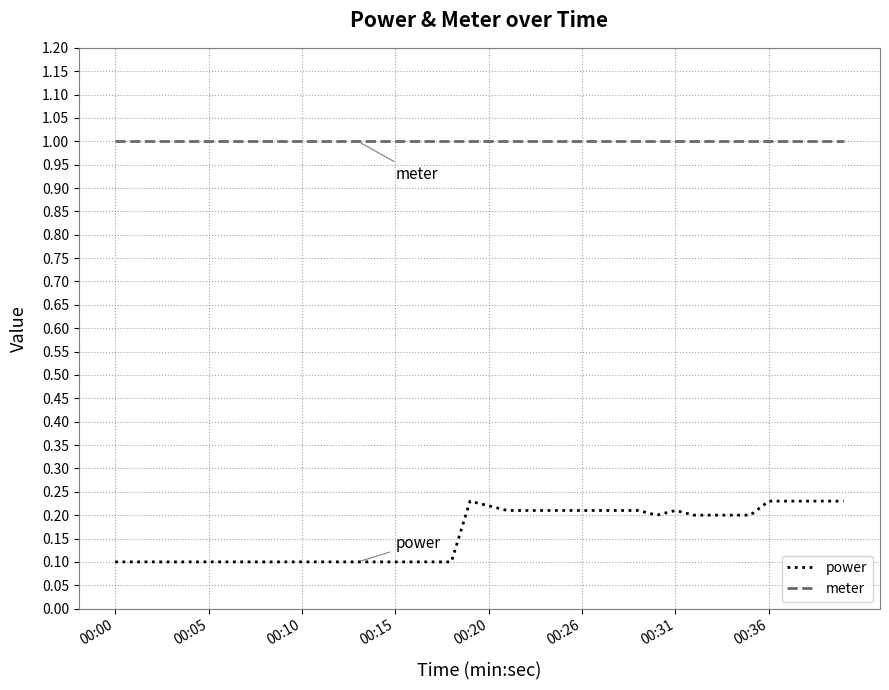

At how many categories does at least one series exceed 0?

40